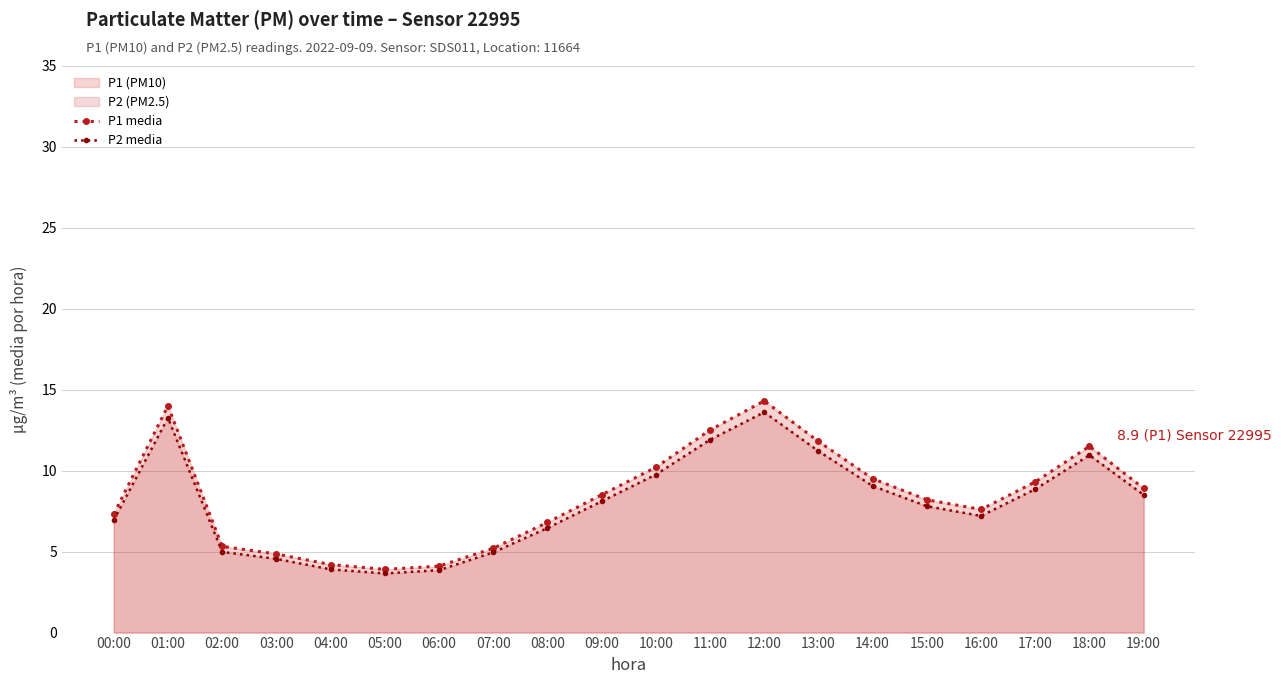

Which series has the widest spread of values?

P1 media